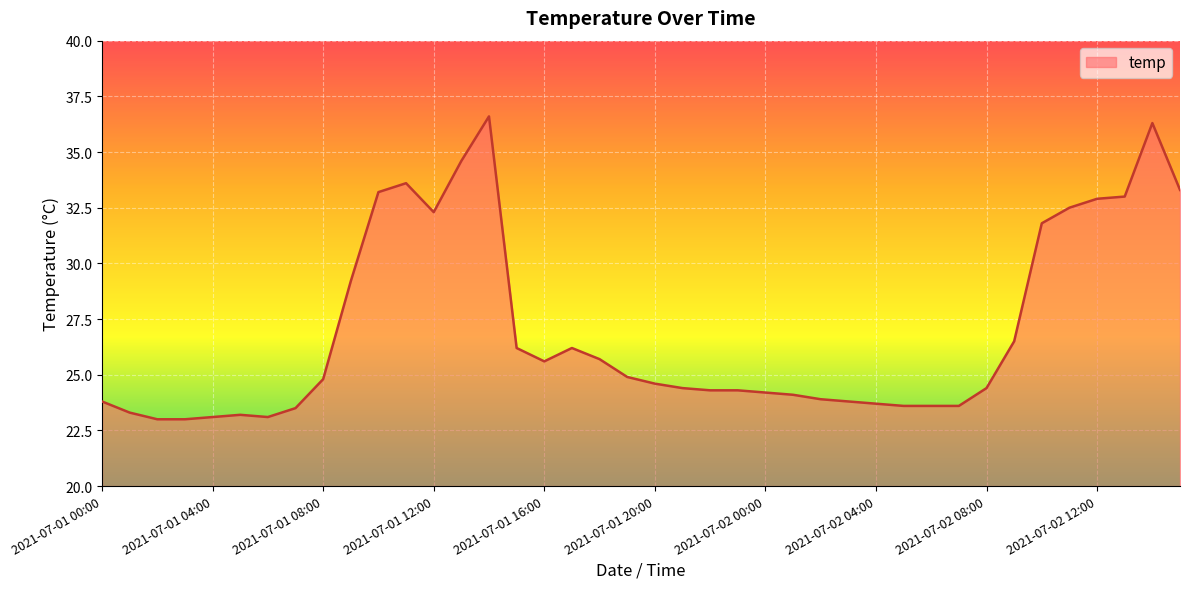

How many distinct data groups are displayed?

1